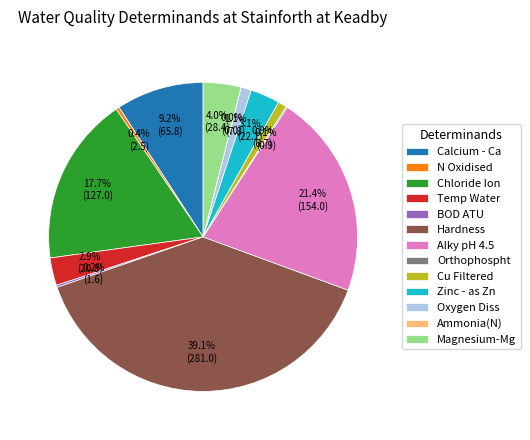

To the nearest percent, what percentage of the pie is Zinc - as Zn?

3%